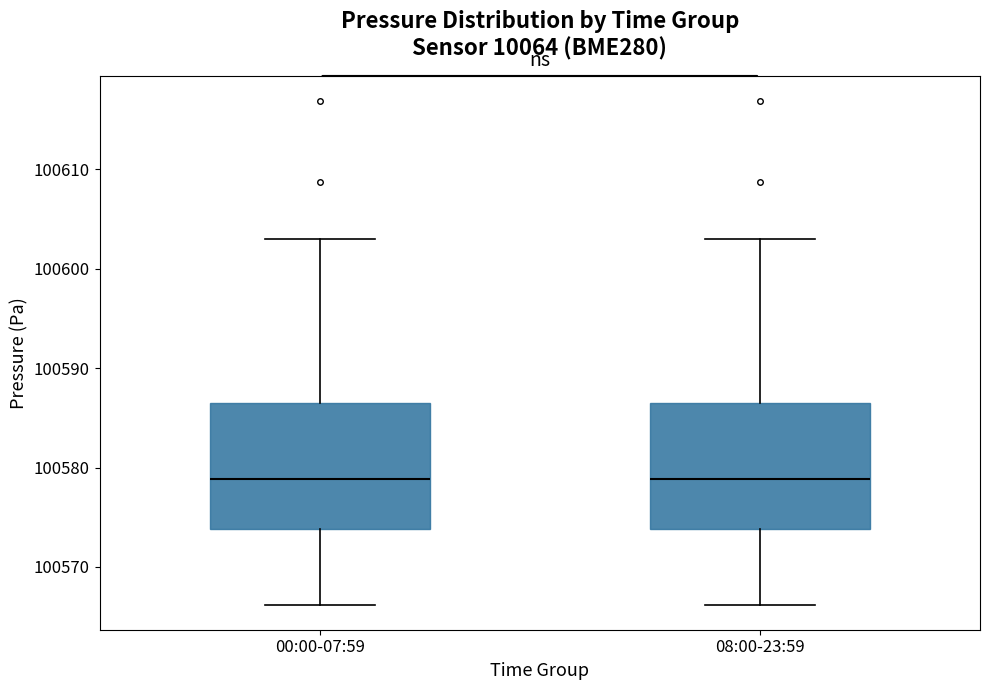

Reading left to right, transcribe this box plot: for each box, give where its median line is, the range the box spans, and where its two whiskers end, as read against the y-axis. The values are not printed on the chart, so give them approximately, as read against the axis.

00:00-07:59: median 100579, box 100574 to 100586, whiskers 100566 to 100603
08:00-23:59: median 100579, box 100574 to 100586, whiskers 100566 to 100603